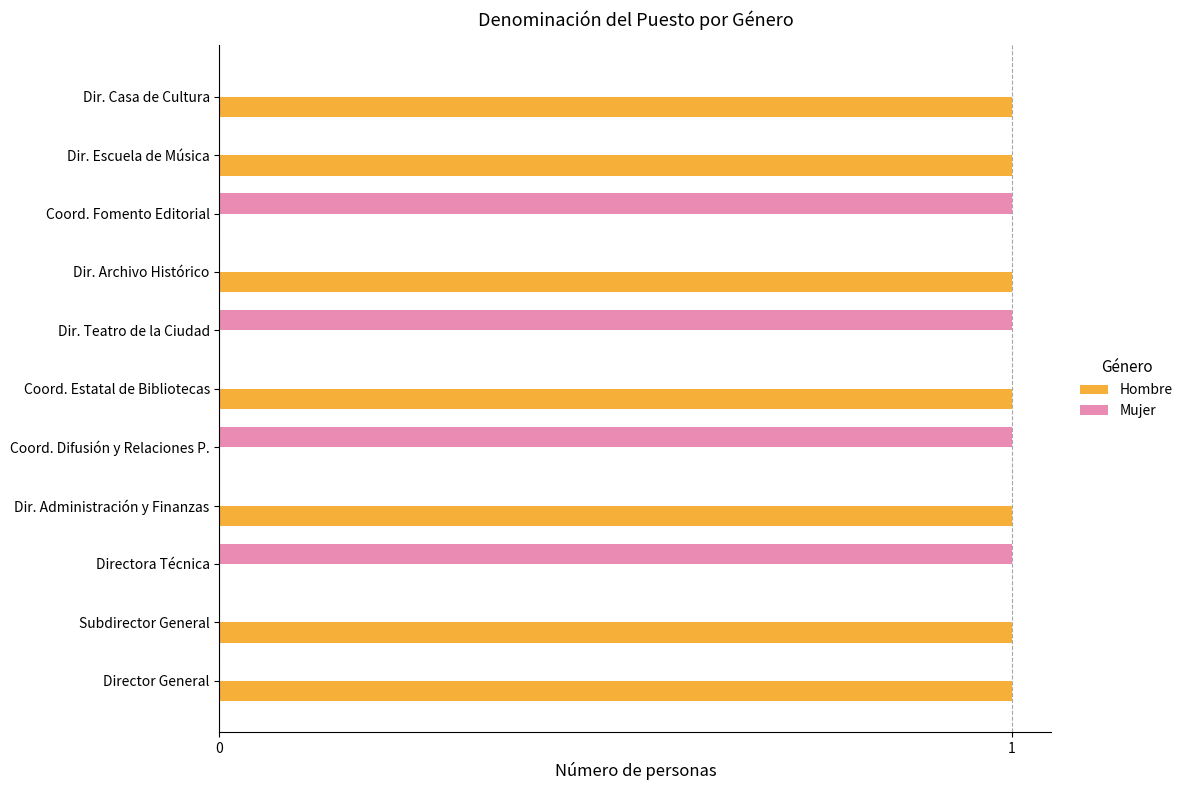

True or false: Hombre has a value of 1 at Dir. Archivo Histórico.

True